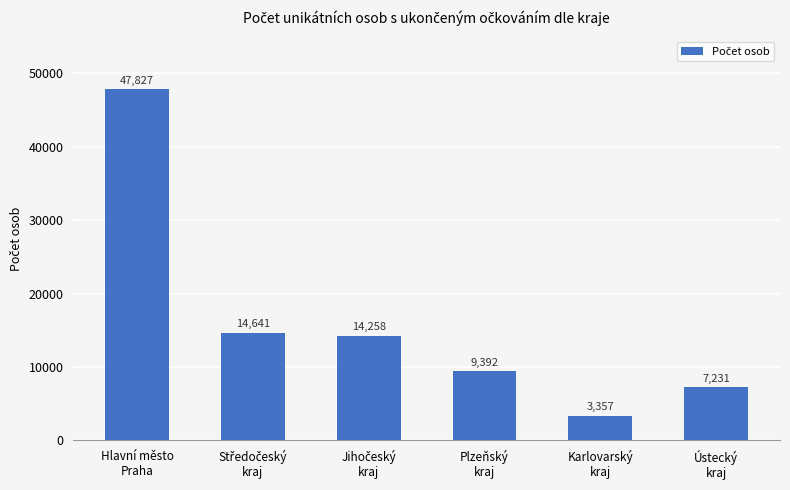

What is the value of the 1st bar from the left?

47827